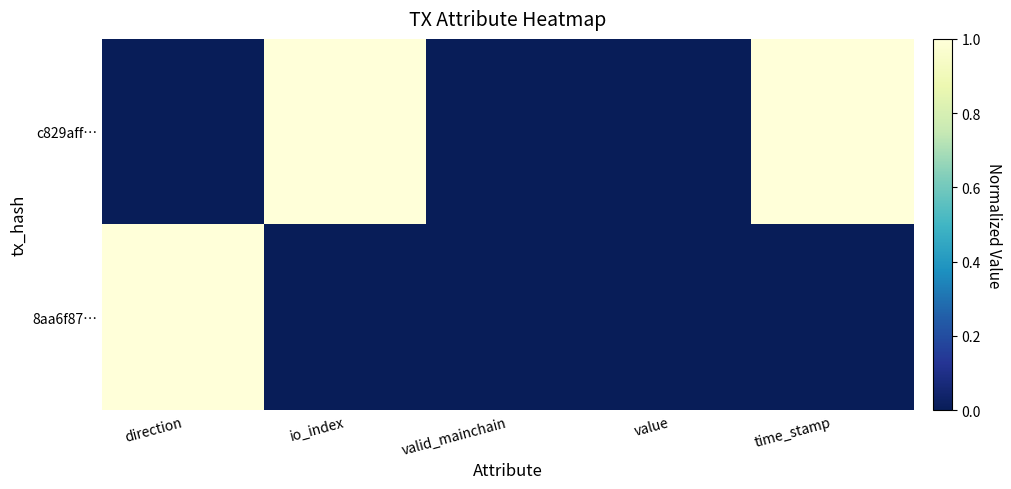

Between io_index and valid_mainchain, which series saw the biggest shift?

c829aff…